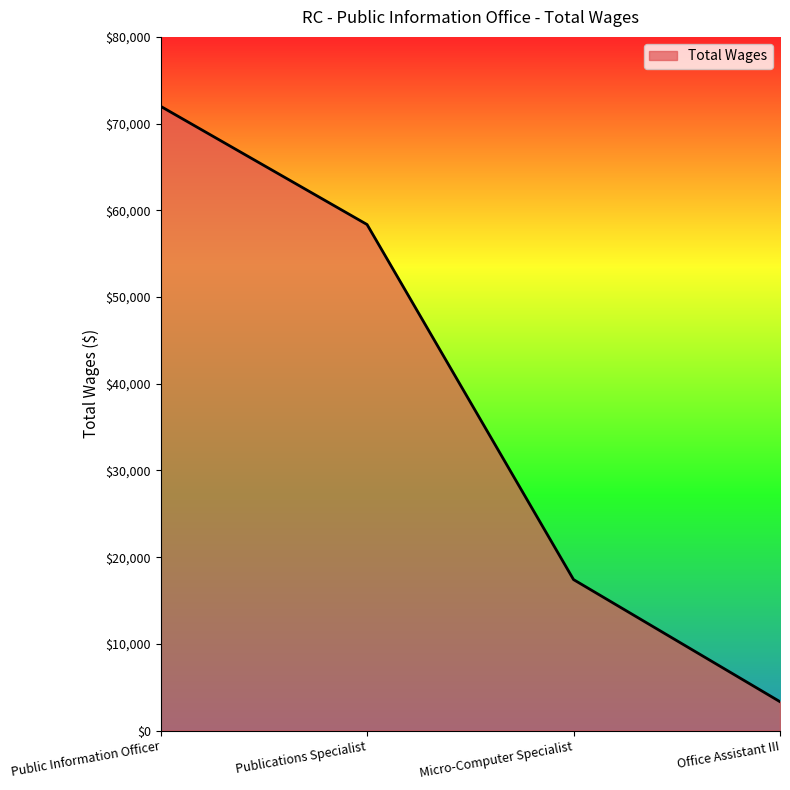

What is the change in value from Micro-Computer Specialist to Office Assistant III?

-14083